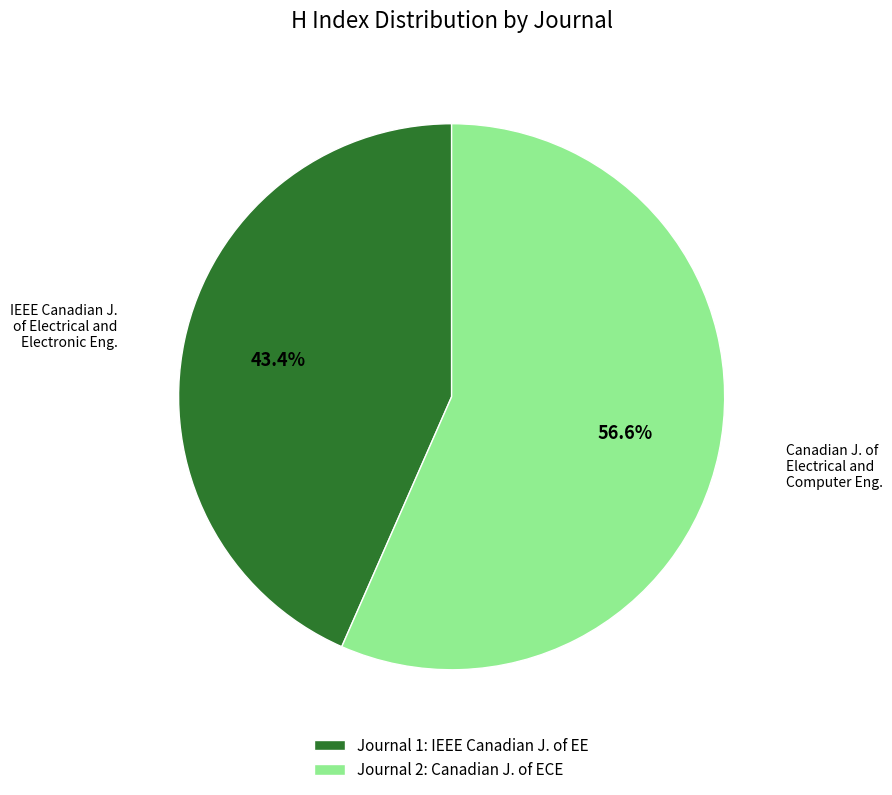

Which category has the smallest portion of the pie?

Journal 1: IEEE Canadian J. of EE